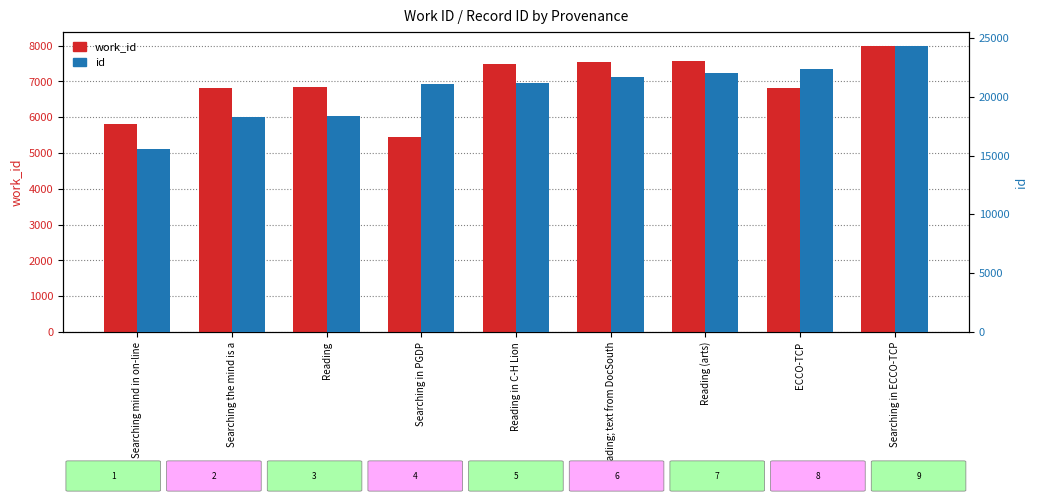

List the series in order of their overall mean, lowest first.

work_id, id